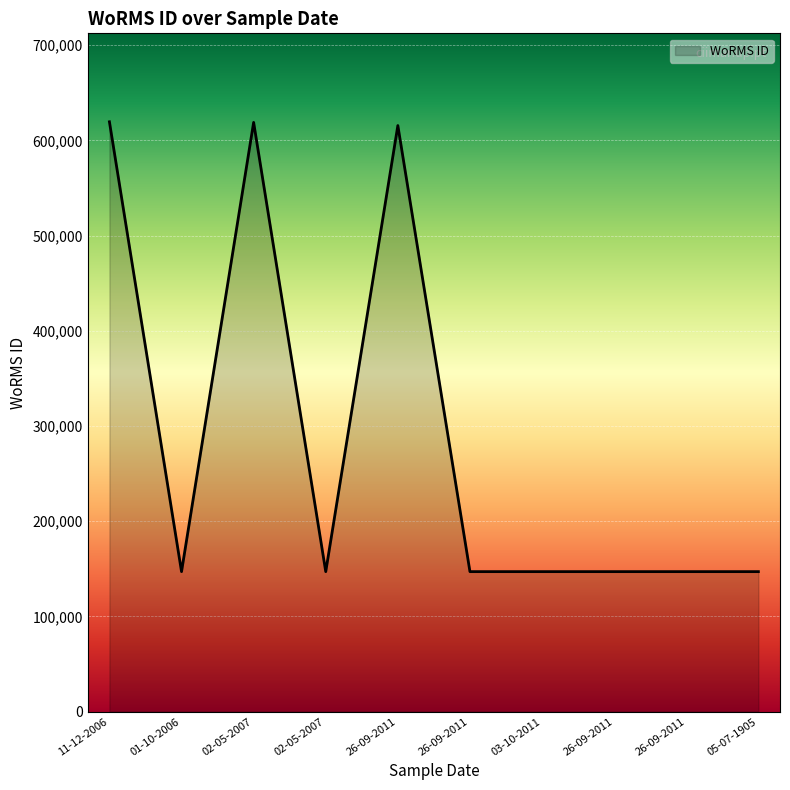

Is this an area chart (filled region under the line)?

Yes